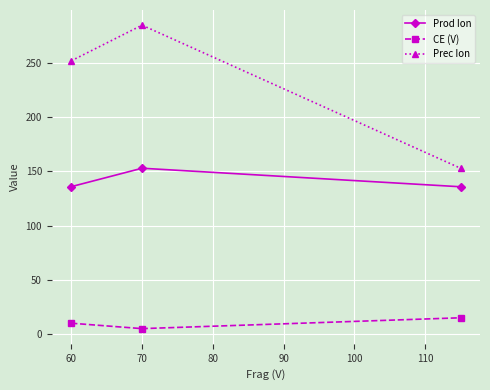

Which series has the widest spread of values?

Prec Ion